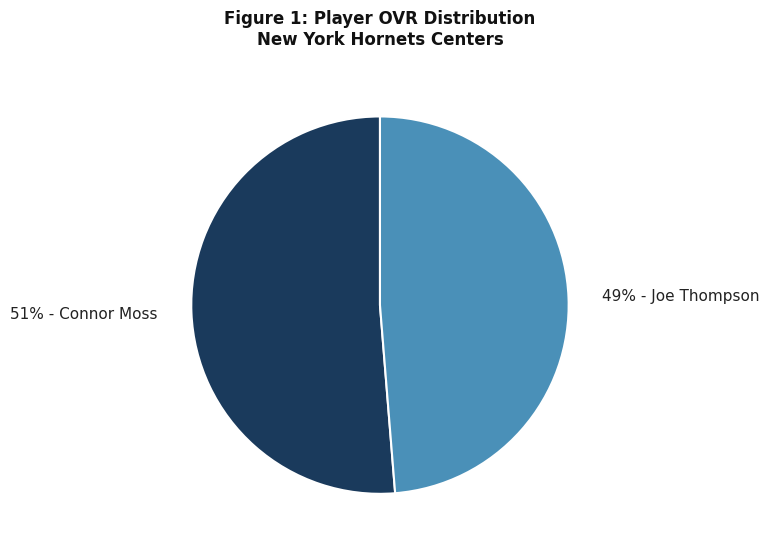

To the nearest percent, what is the average slice percentage?

50%